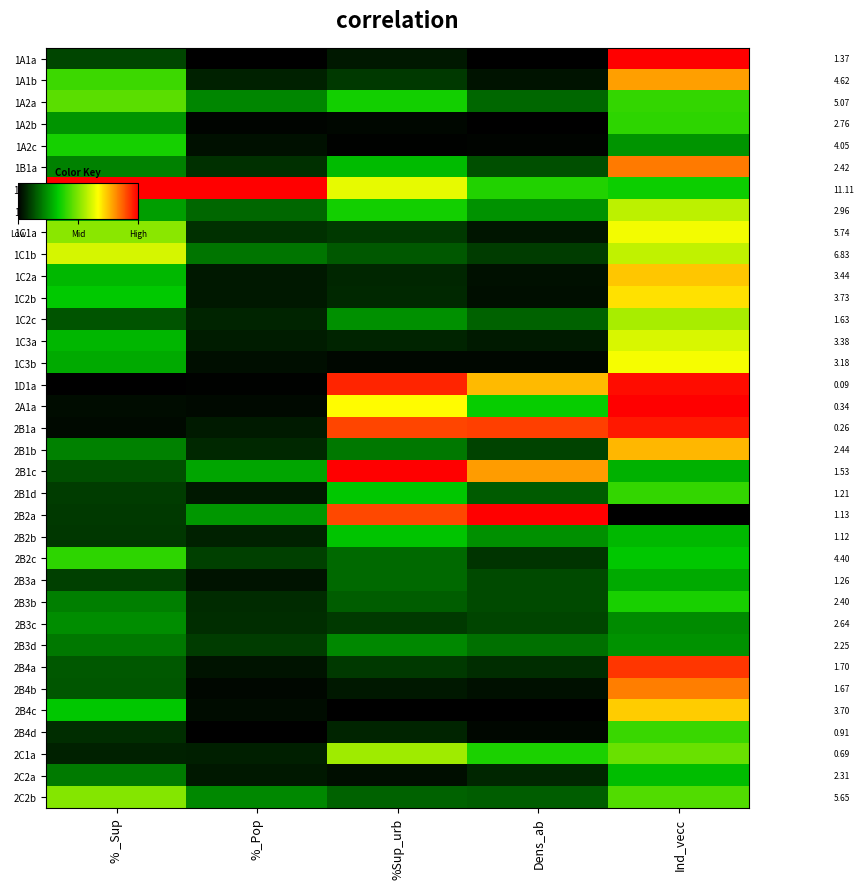

List the labels in order of 2B2c value, smallest first.

Dens_ab, %_Pop, %Sup_urb, Ind_vecc, % _Sup